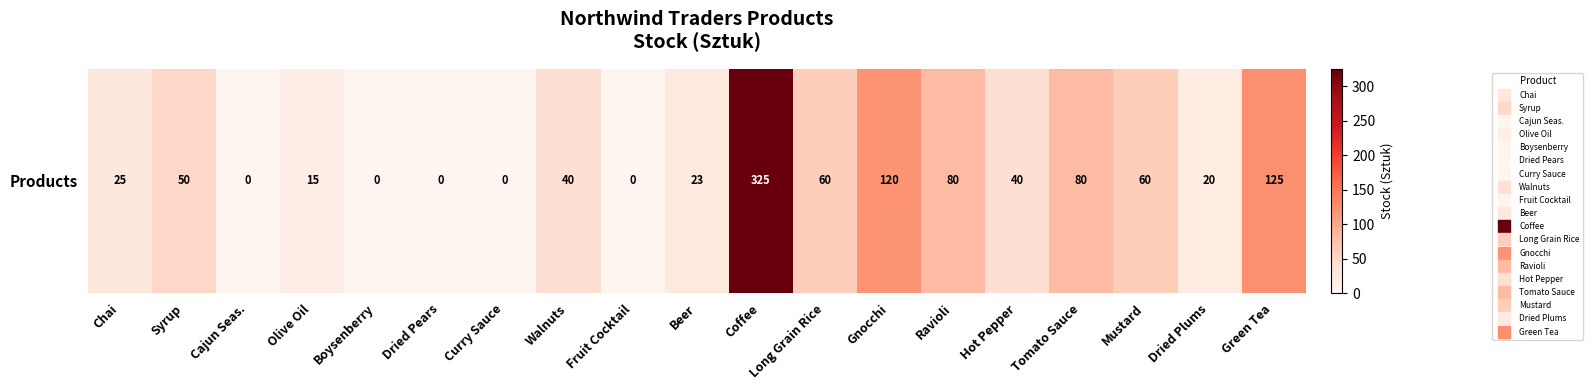

At which label is the value closest to 162?

Green Tea